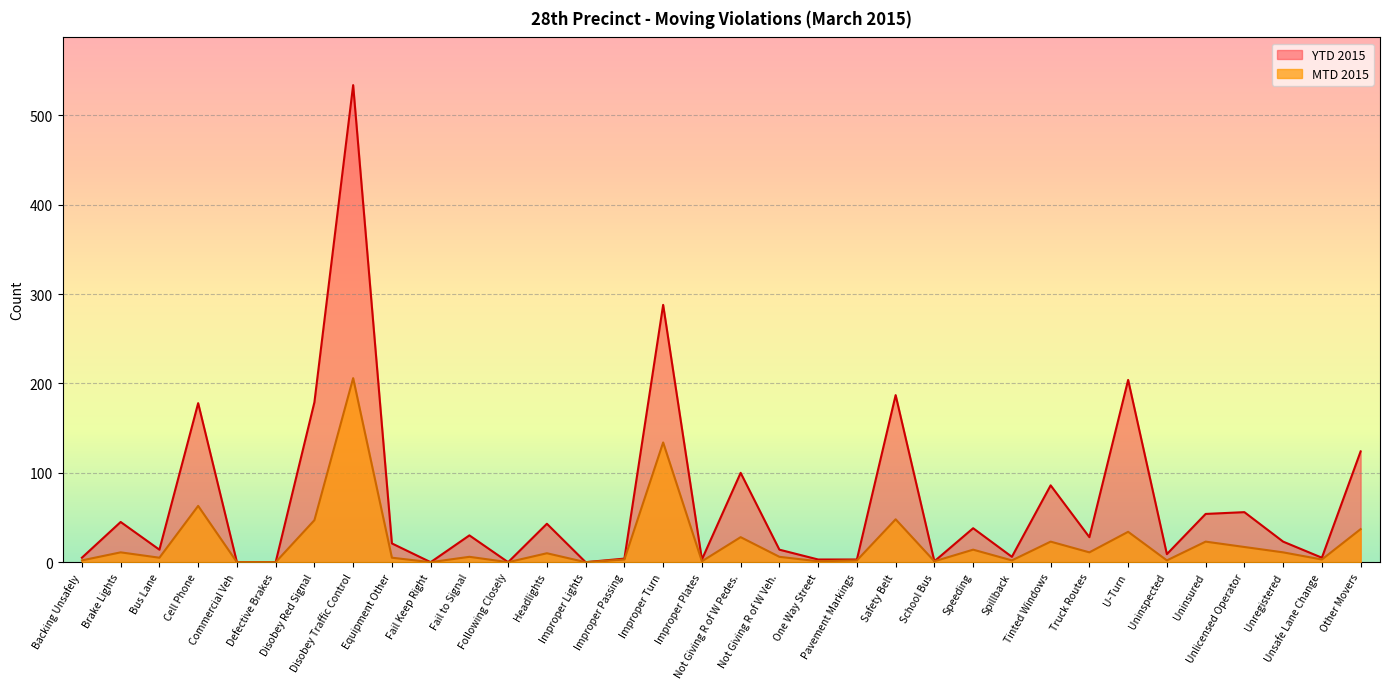

At which category does the chart reach its peak across all series?

Disobey Traffic Control